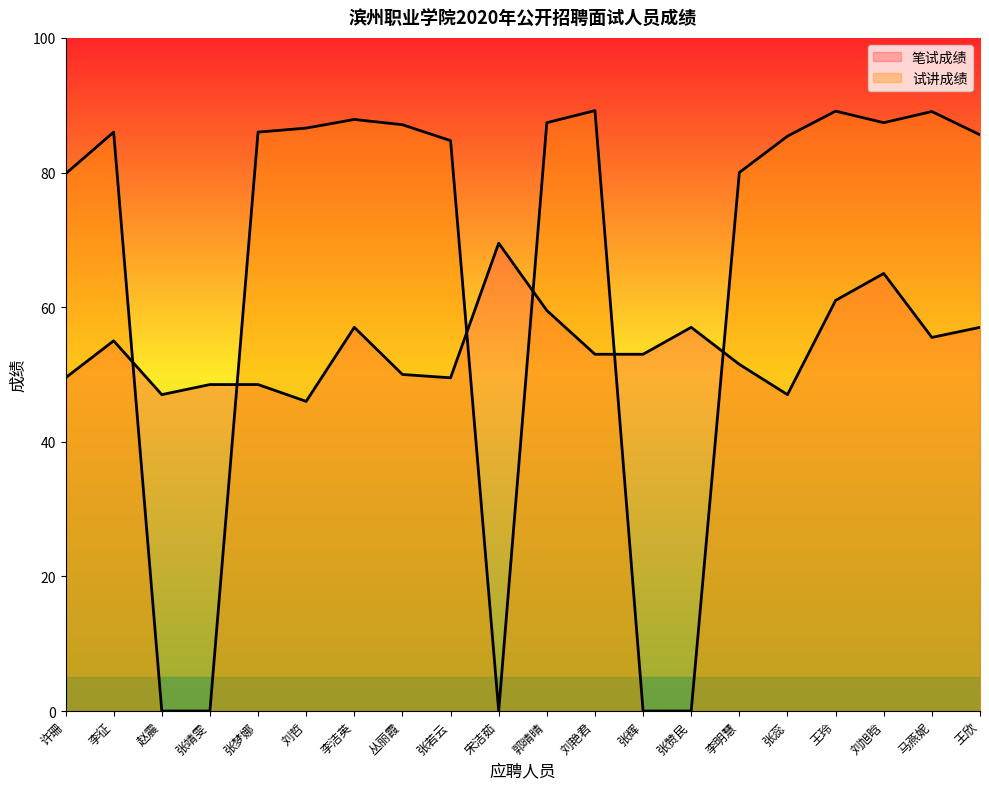

Which category has the highest value in the 试讲成绩 series?

刘艳君